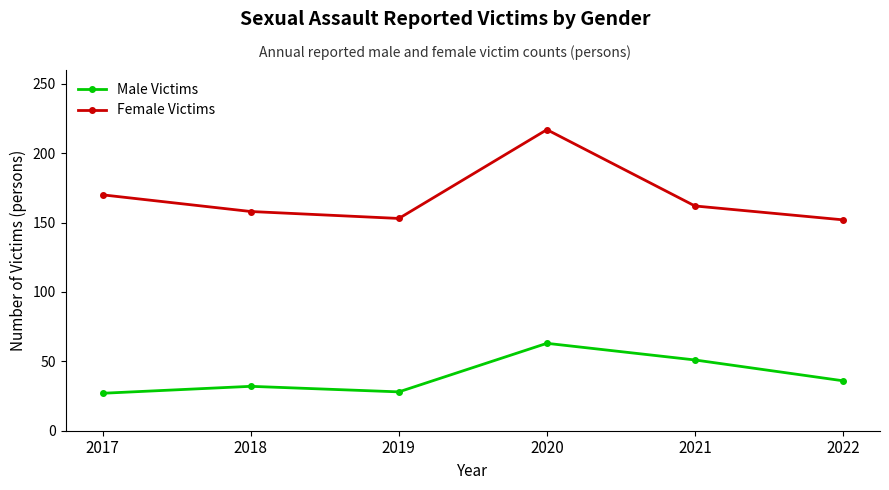

What is the average value of the Female Victims series?

169